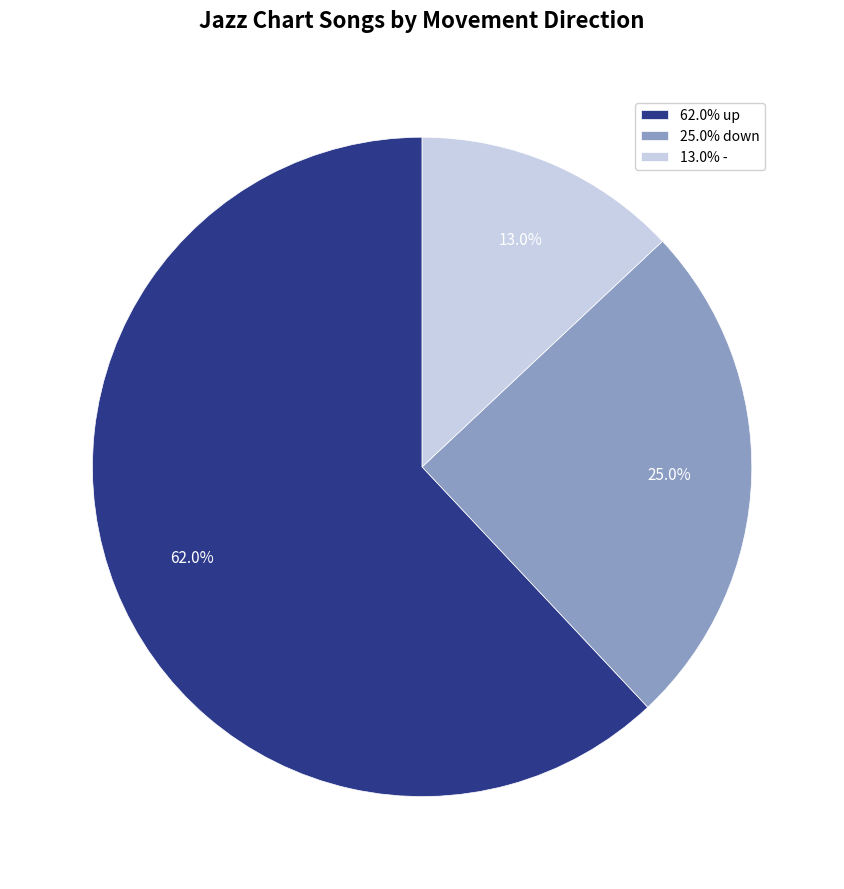

What is the smallest slice in the pie chart?

13.0% -